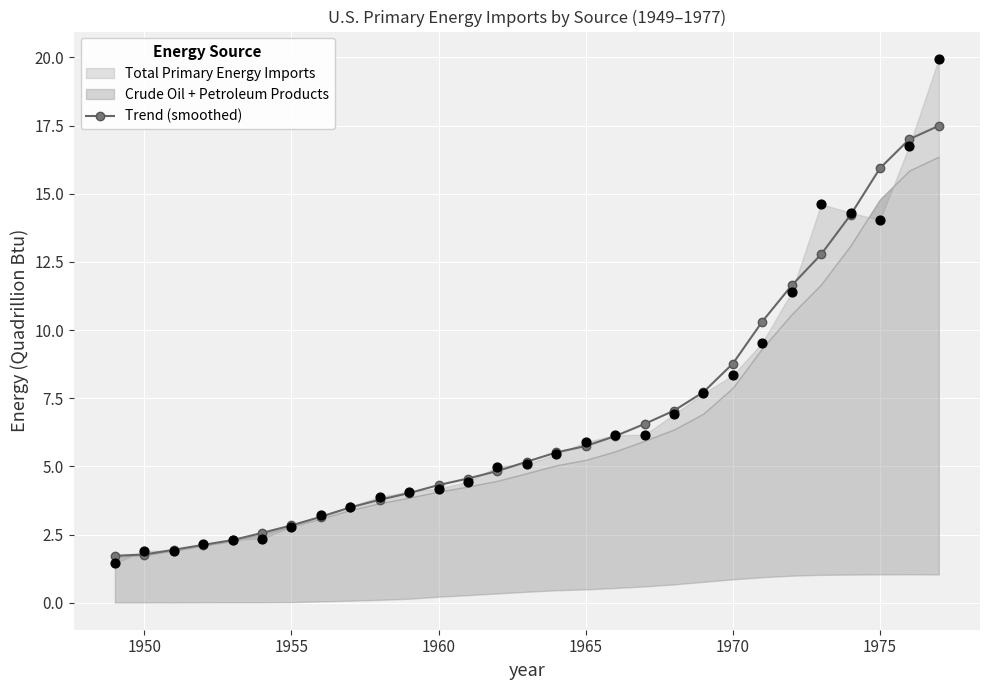

Is it true that Trend (smoothed) equals 4.3 at 1960?

True